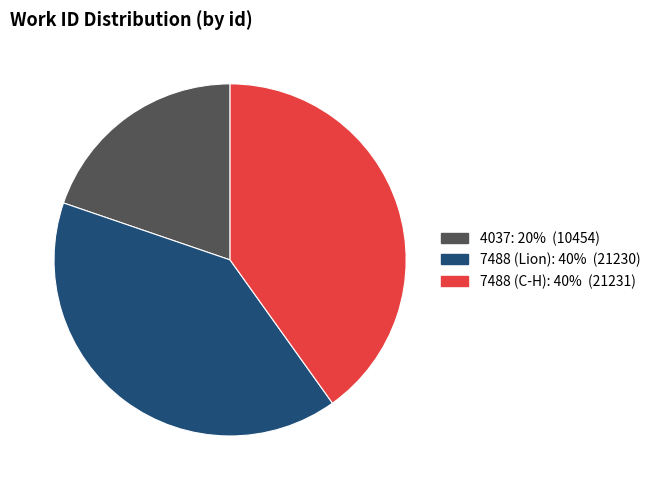

Between 4037 and 7488 (Lion), which is larger?

7488 (Lion)